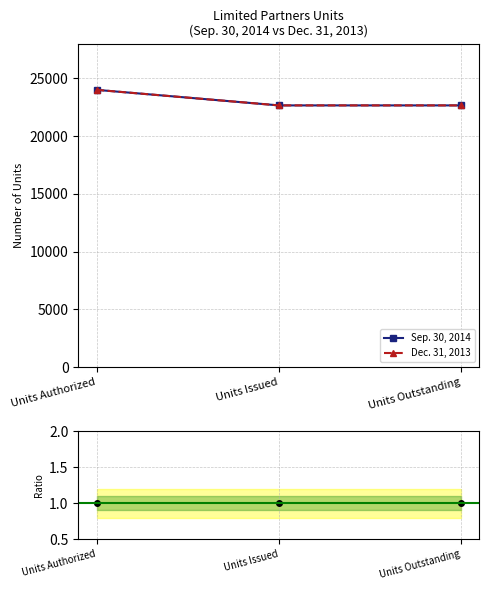

The value of Dec. 31, 2013 at Units Authorized is 32535. True or false?

False